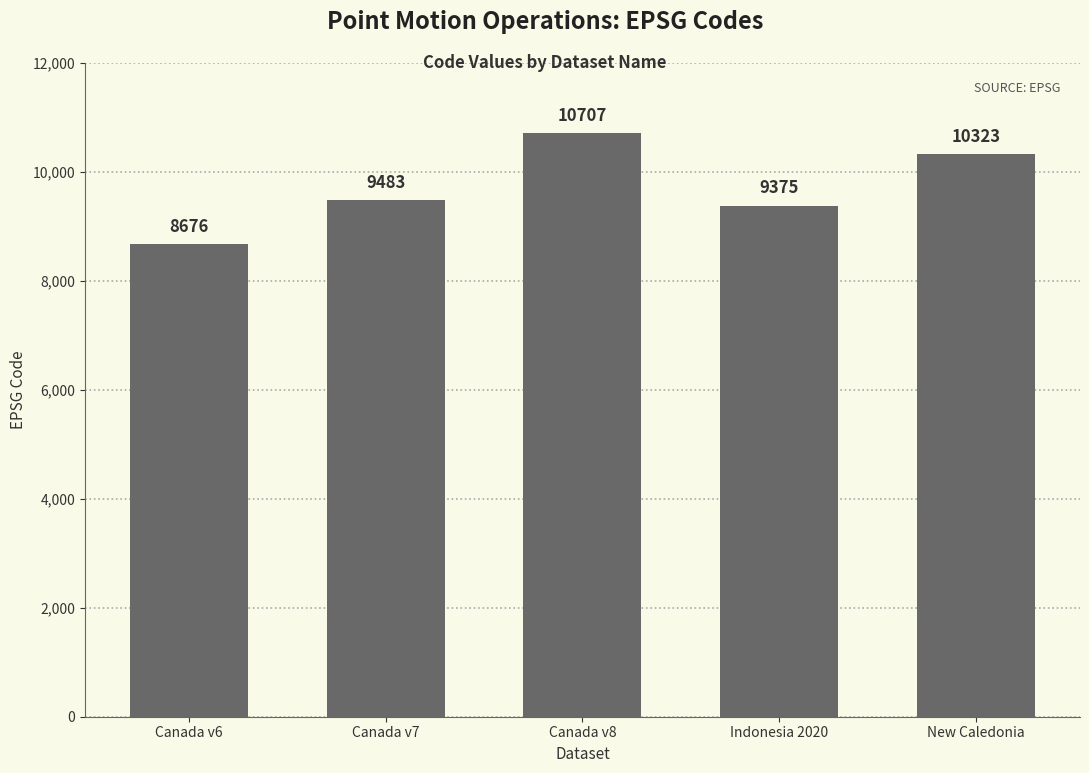

What is the sum of all values?

48564